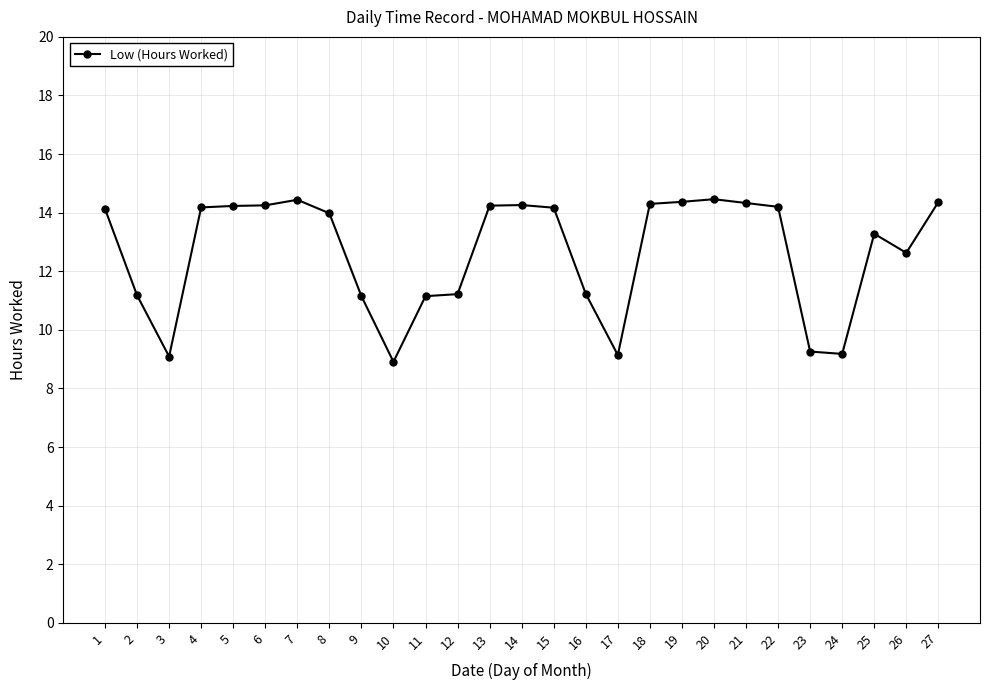

What is the value of the 3rd point from the left?

9.1